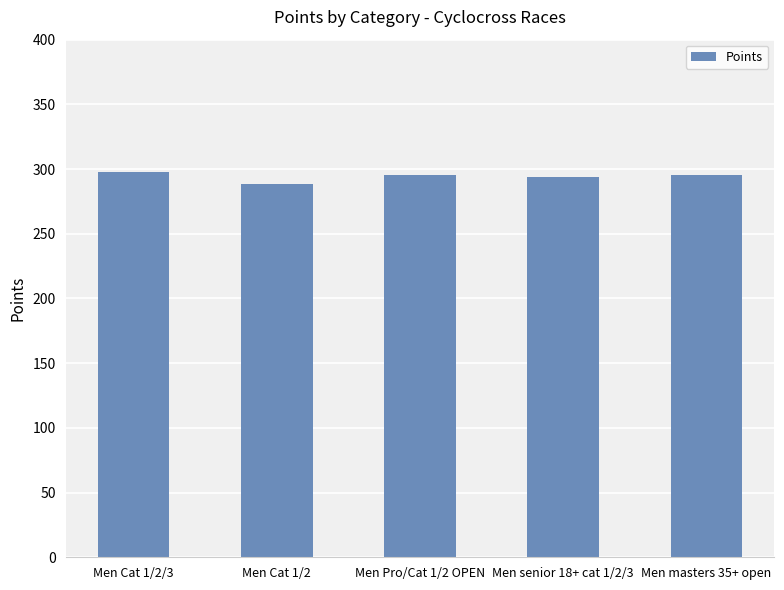

What is the smallest value displayed?

288.7